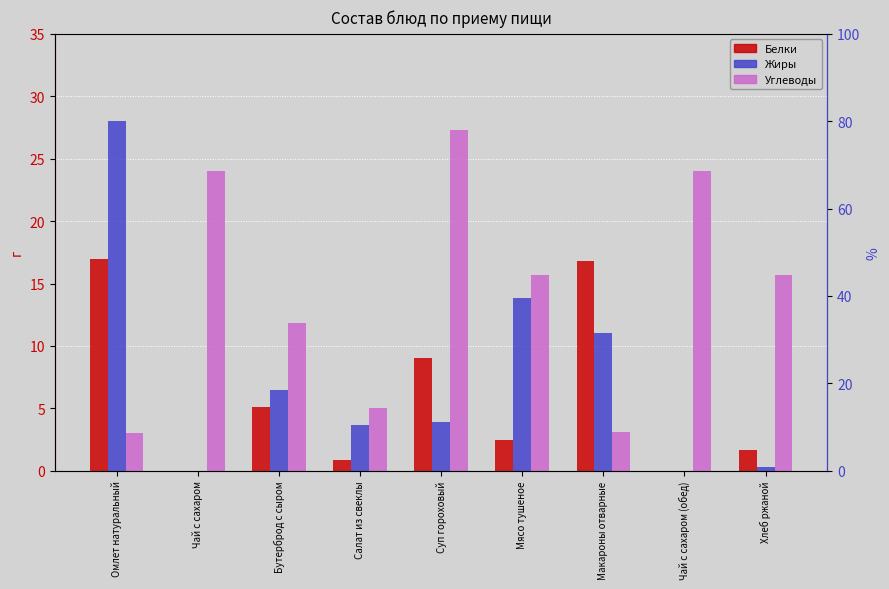

What is the label of the 9th bar from the left?

Хлеб ржаной